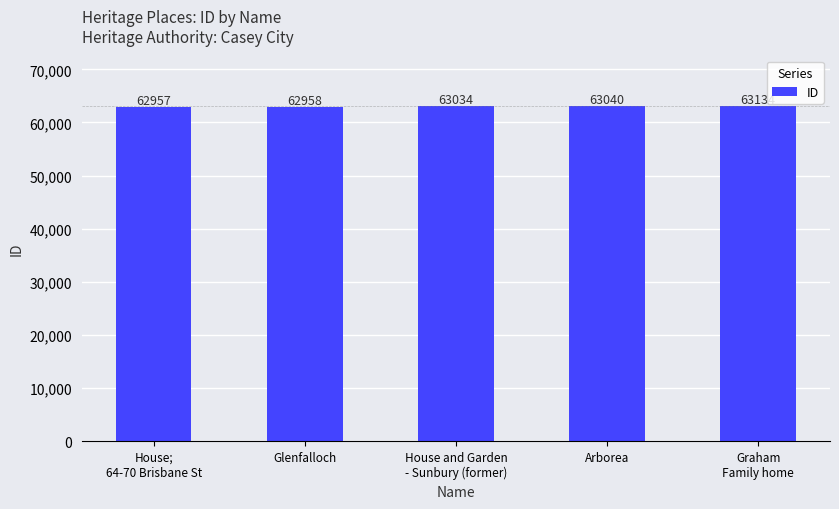

What is the average value?

63025